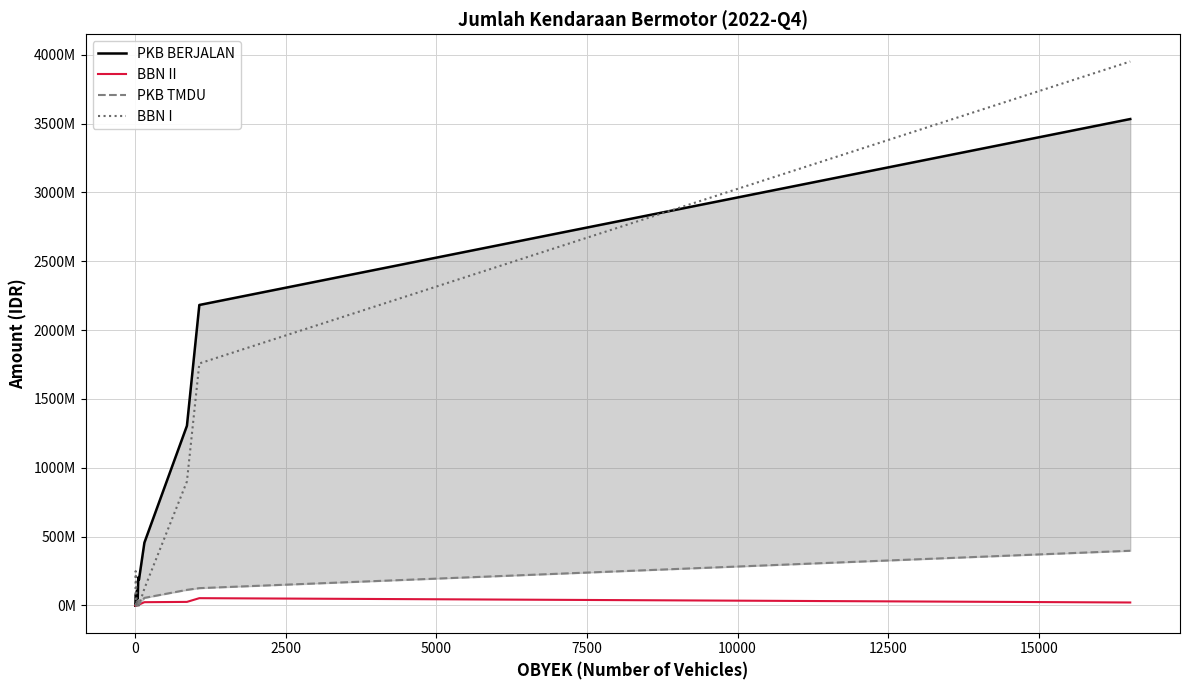

Is it true that PKB BERJALAN equals 2457699 at 9?

False